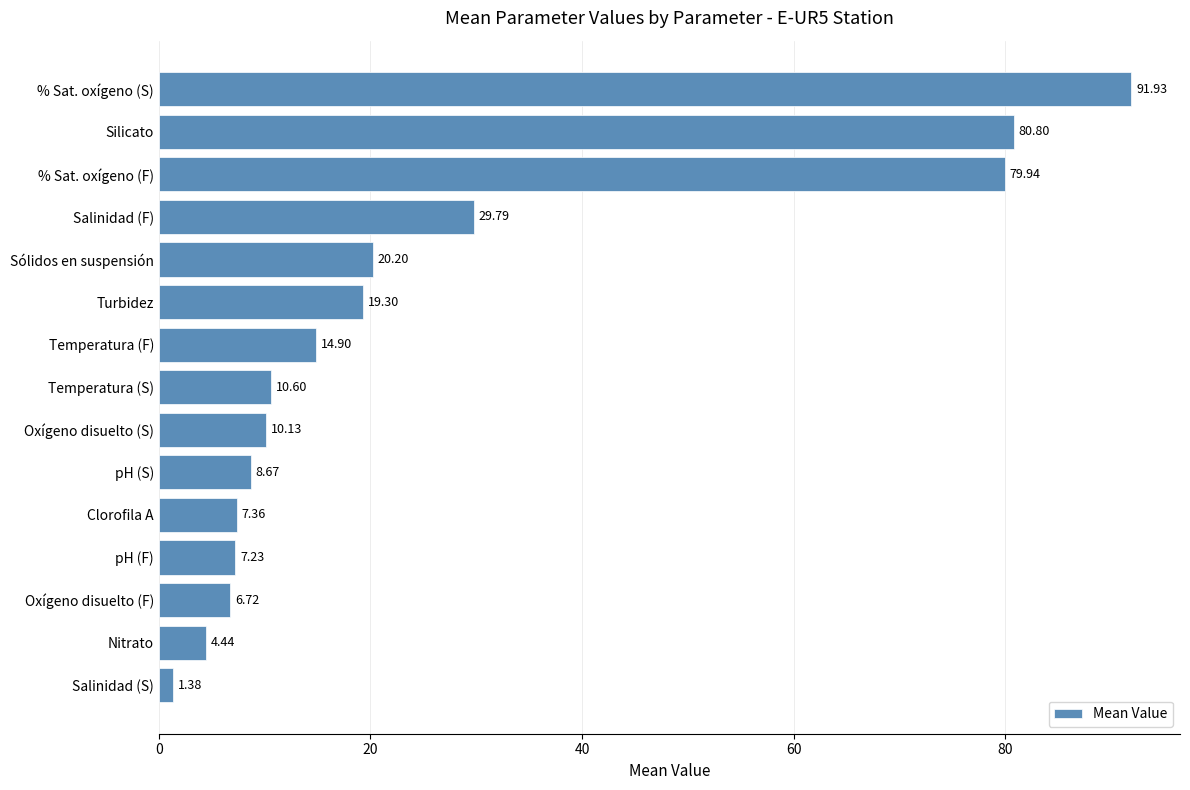

What is the change in value from Silicato to Nitrato?

-76.4